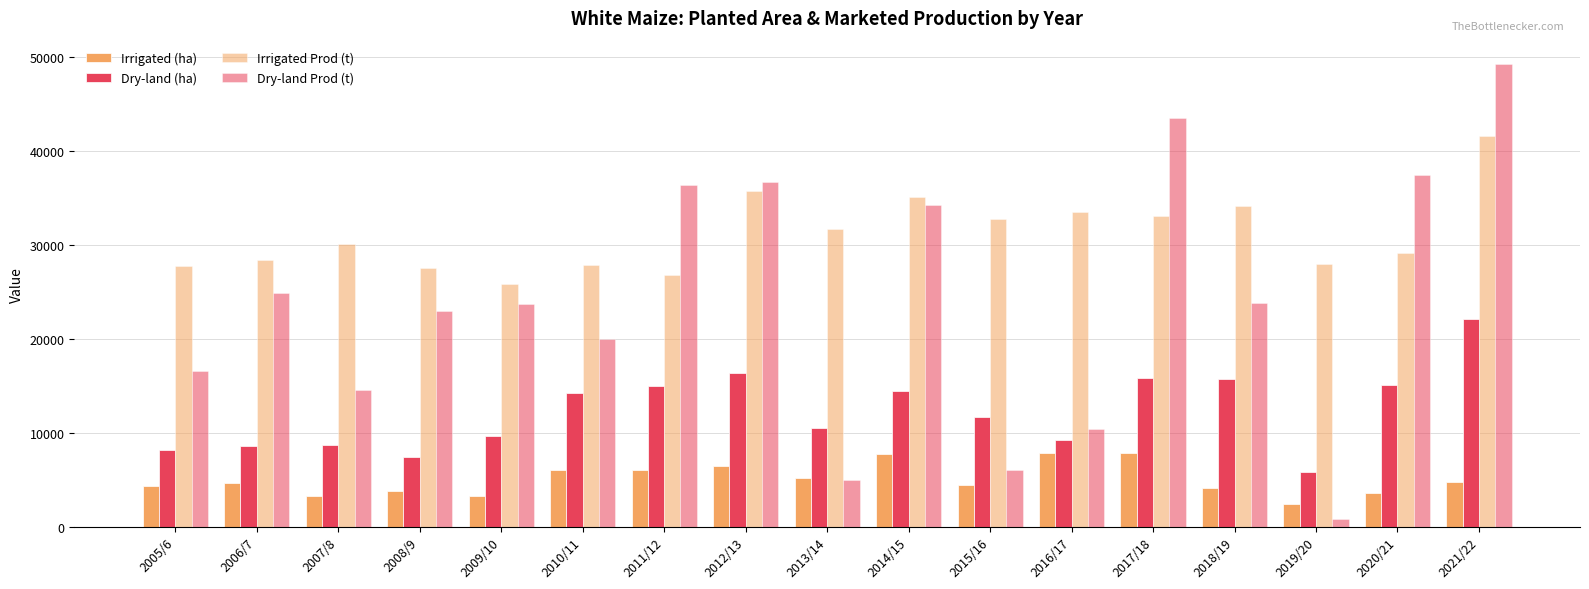

How many data points in Dry-land Prod (t) are less than 23728?

8